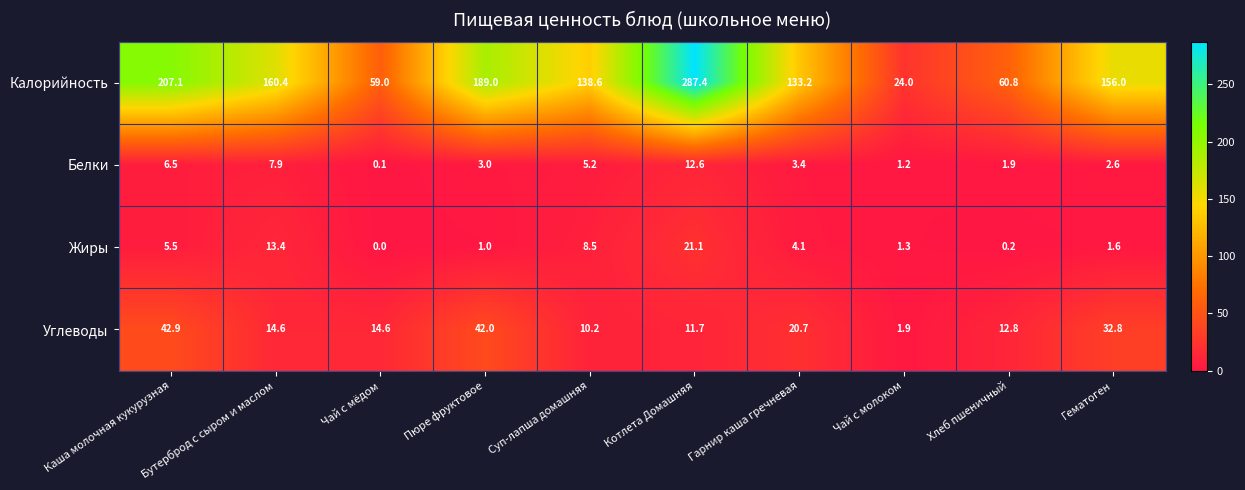

How many data points does each series have?

10